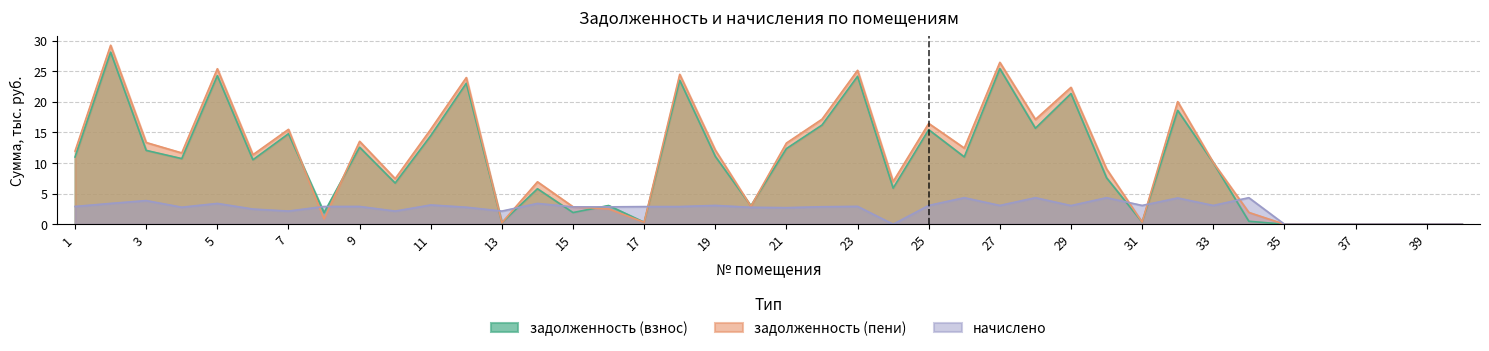

What is the total value across all series at 17?

3.5